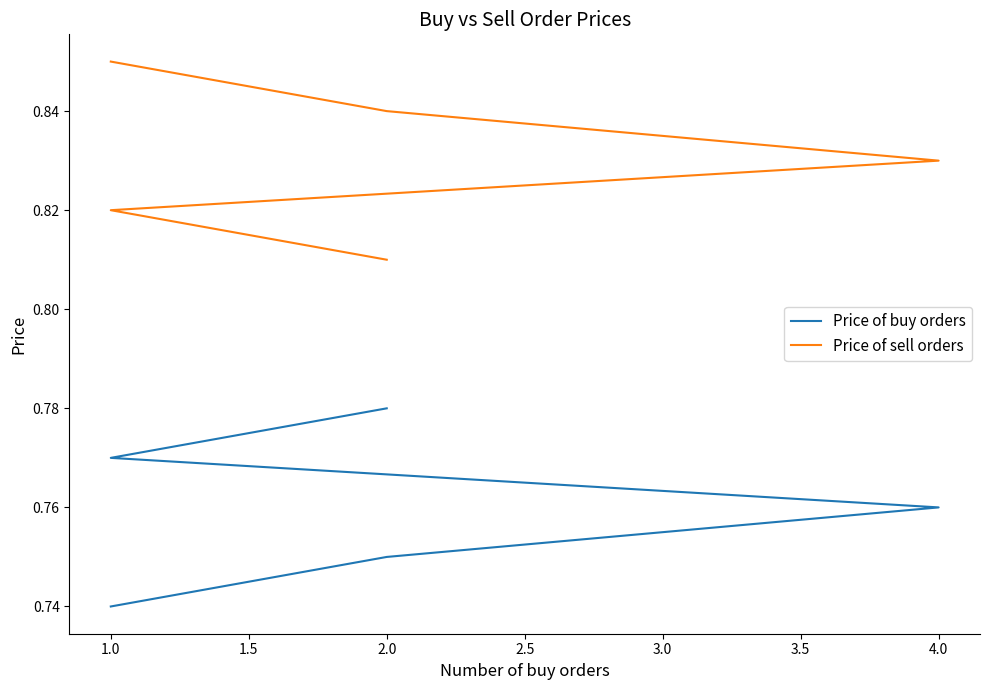

True or false: Price of sell orders and Price of buy orders intersect in this chart.

False